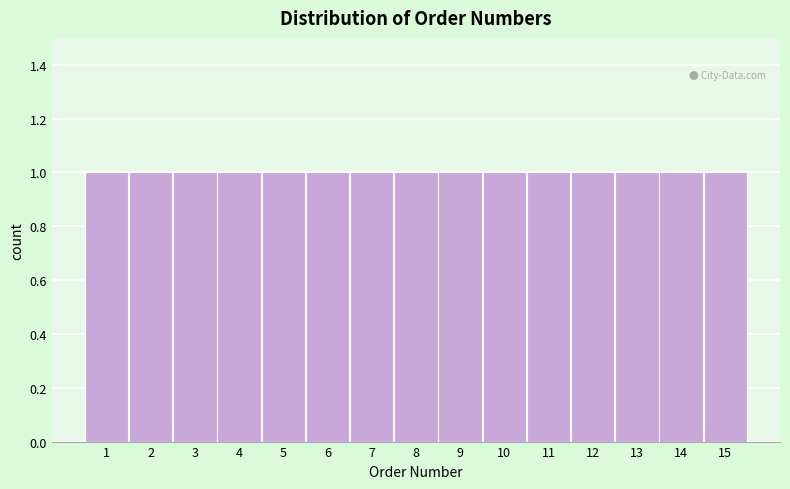

Reading left to right, list every bar in this chart as the range it spans on the x-axis followed by its height. The values are not printed on the chart, so give them approximately, as read against the axis.

0.5 to 1.5: 1
1.5 to 2.5: 1
2.5 to 3.5: 1
3.5 to 4.5: 1
4.5 to 5.5: 1
5.5 to 6.5: 1
6.5 to 7.5: 1
7.5 to 8.5: 1
8.5 to 9.5: 1
9.5 to 10.5: 1
10.5 to 11.5: 1
11.5 to 12.5: 1
12.5 to 13.5: 1
13.5 to 14.5: 1
14.5 to 15.5: 1